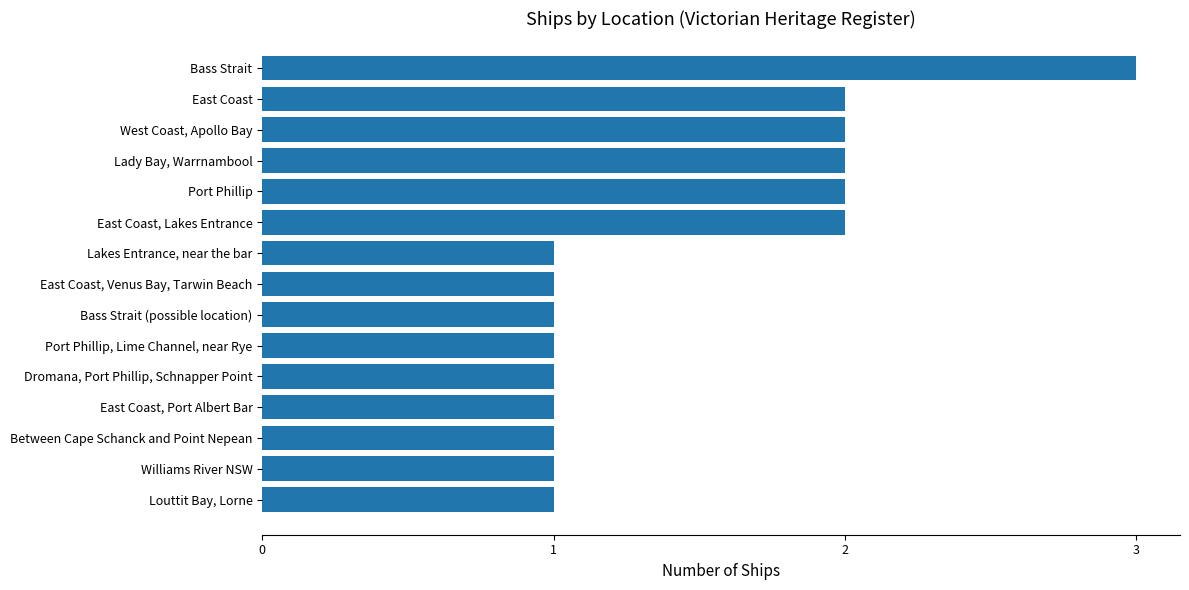

What is the greatest value displayed?

3